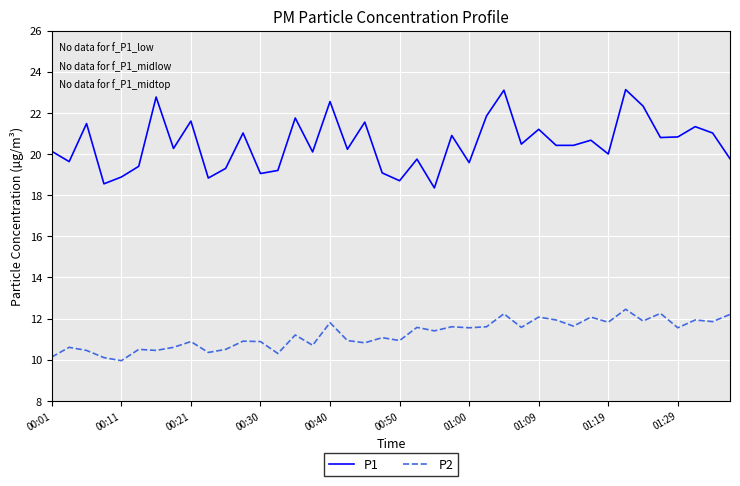

Is this an area chart (filled region under the line)?

No